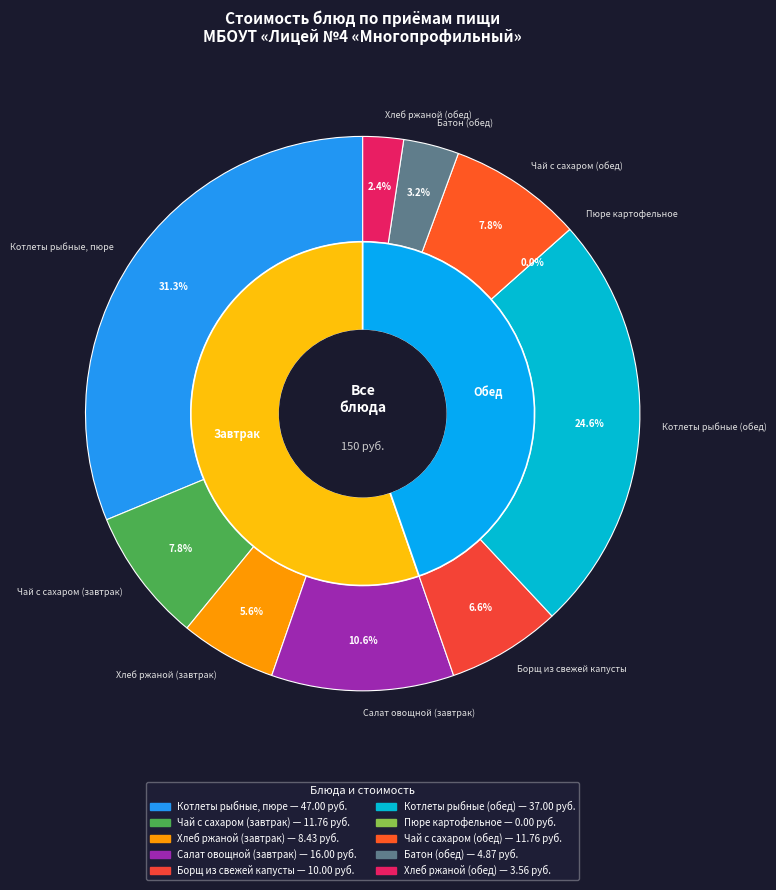

To the nearest percent, what percentage of the pie is Салат овощной (завтрак)?

11%